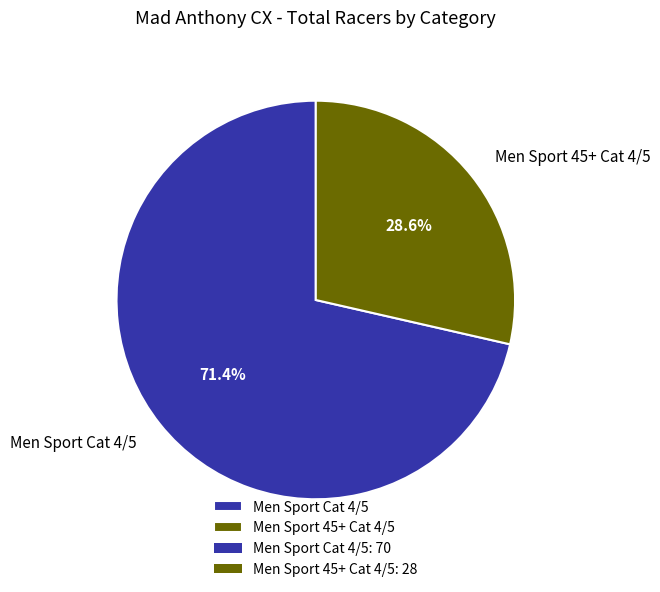

What portion of the pie excludes Men Sport Cat 4/5?

28.6%